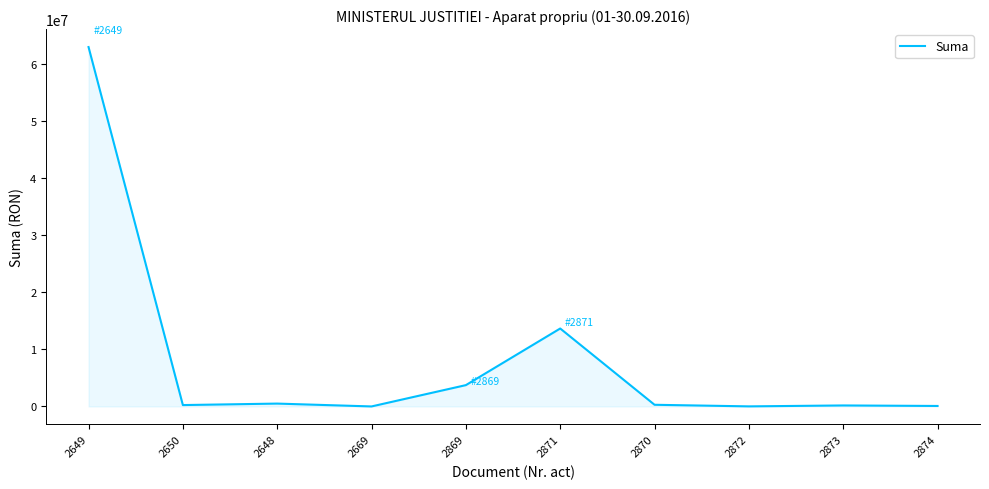

The value at 2872 is 12065. True or false?

True